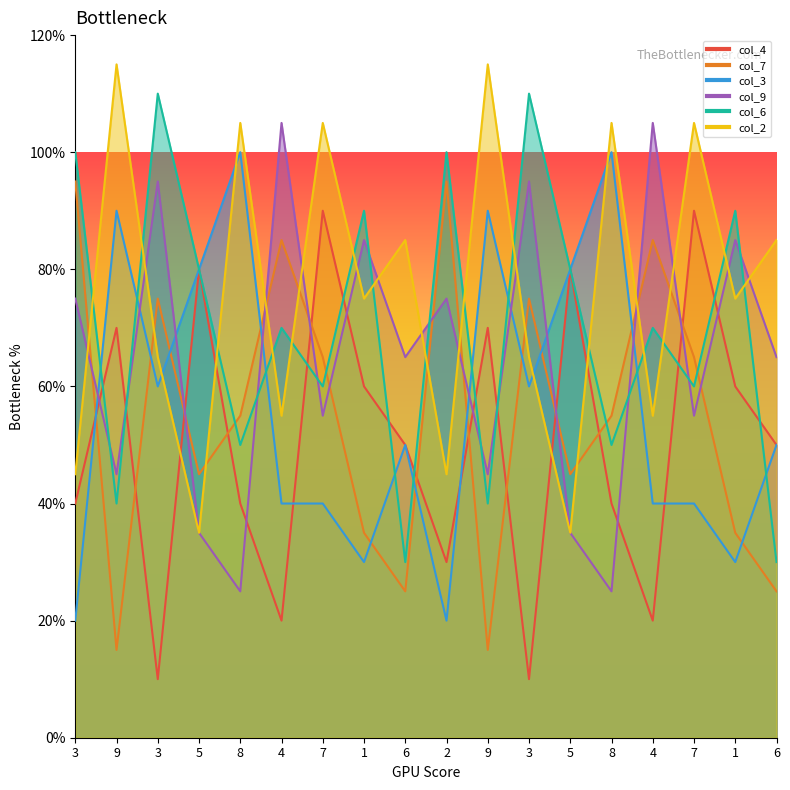

The value of col_6 at 7 is 6.0. True or false?

True